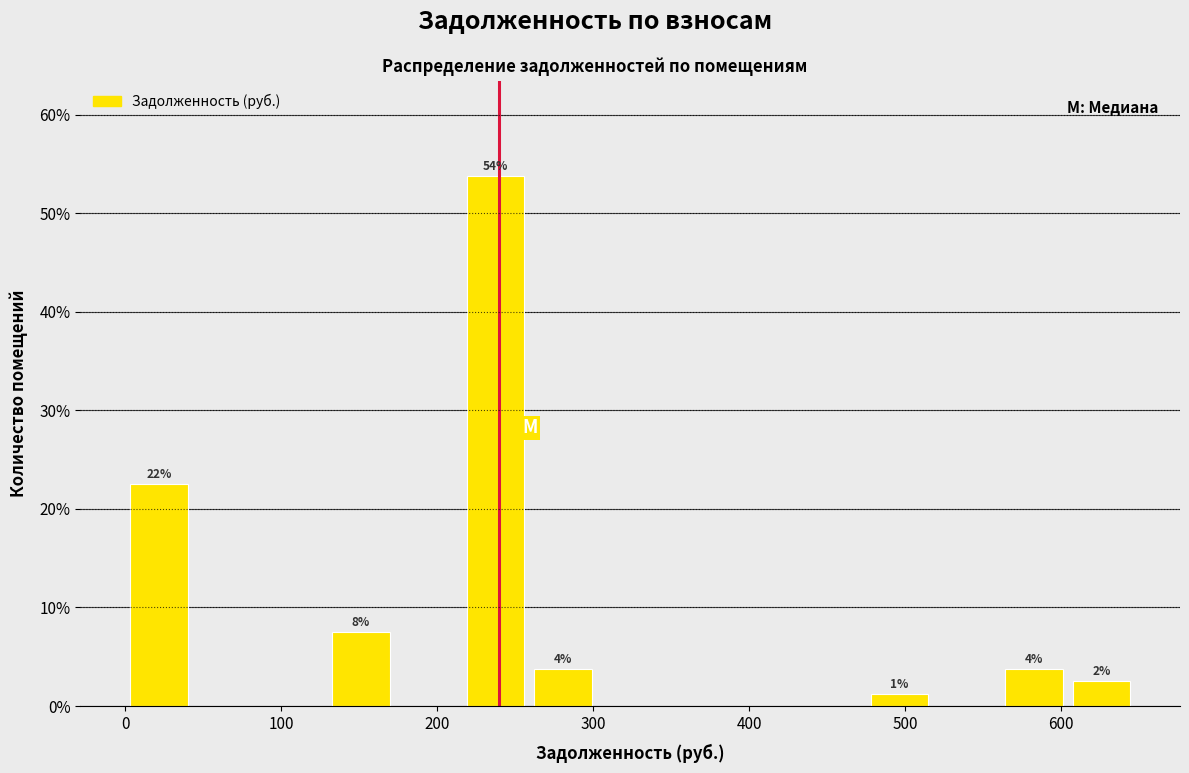

Which range on the x-axis has the tallest bar?

220 to 260